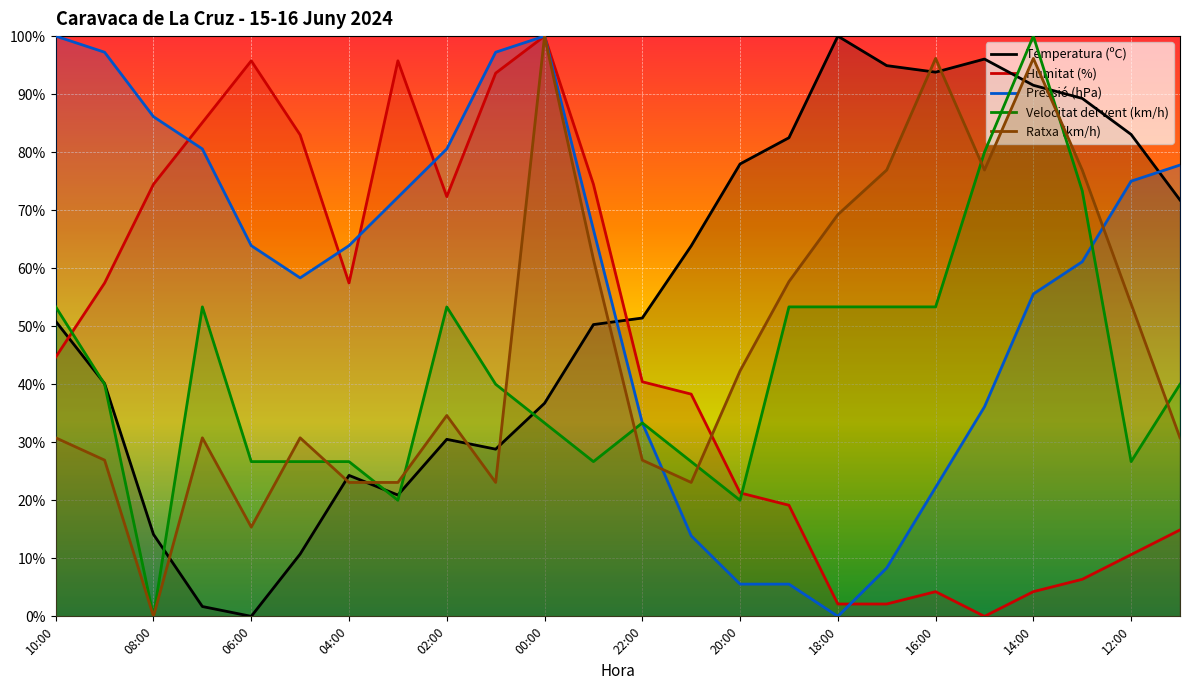

What is the value of the Humitat (%) point at the 14th from the left?

38.3